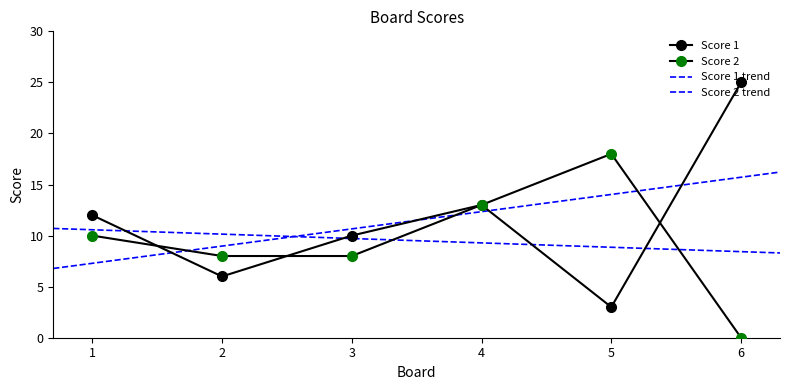

Count the number of data series in this chart.

2